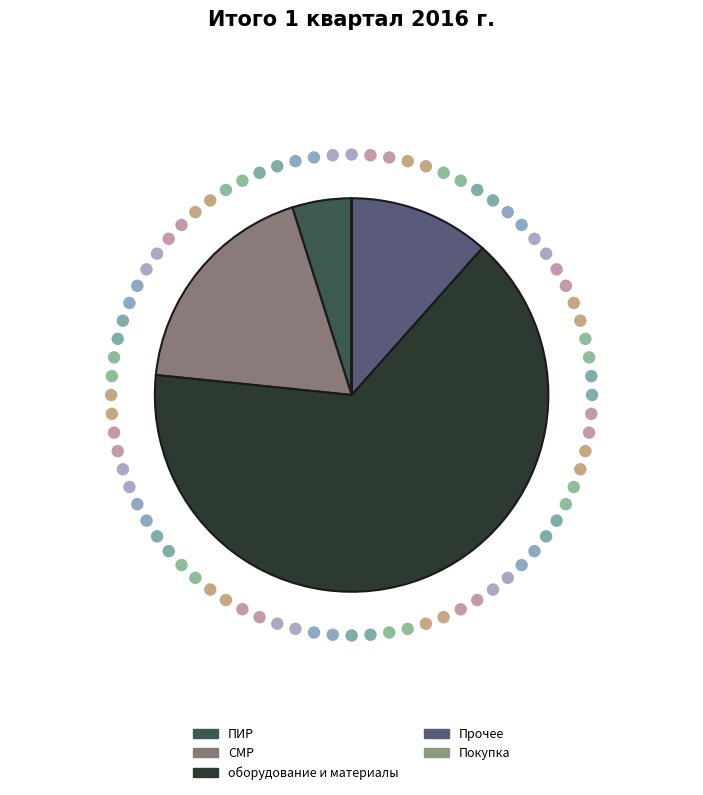

Which category has the biggest portion of the pie?

оборудование и материалы